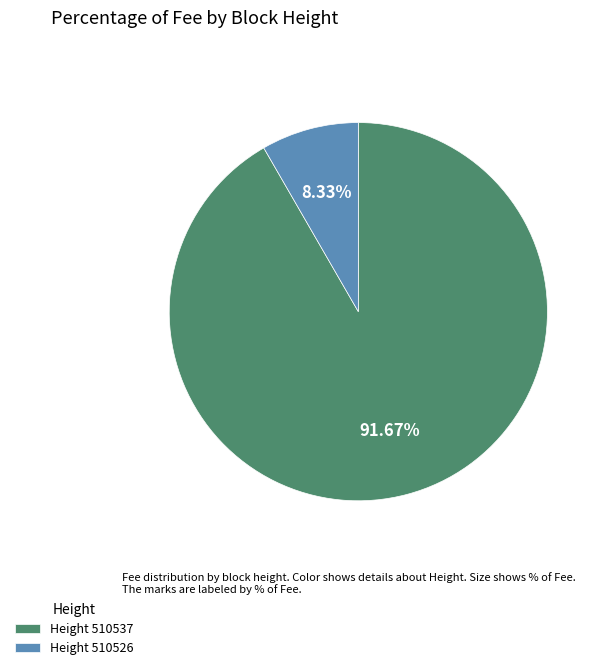

Which category accounts for the majority?

Height 510537